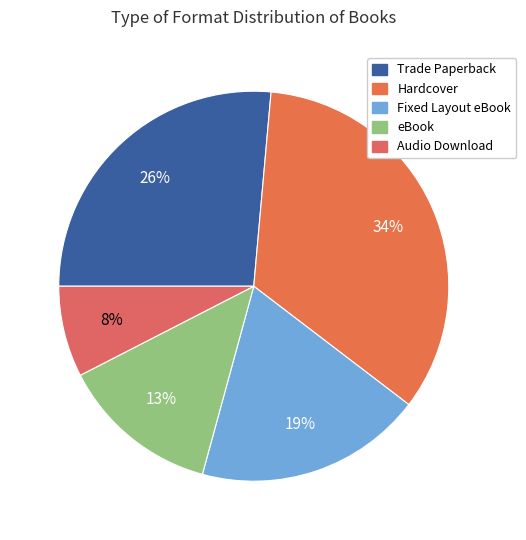

Which slice is the smallest?

Audio Download